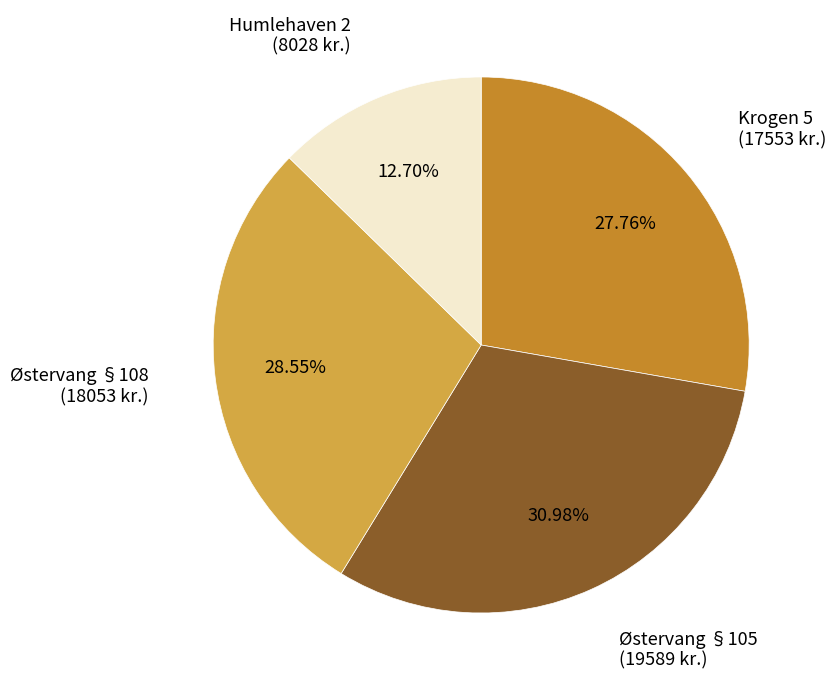

Which category has the biggest portion of the pie?

Østervang §105